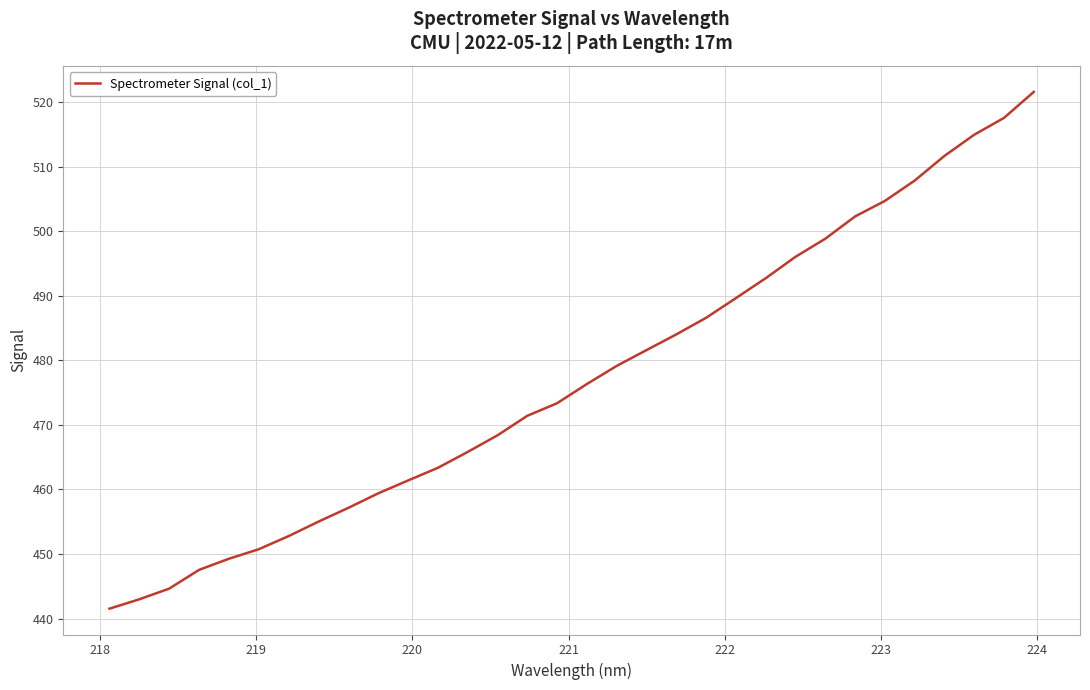

Count the number of categories in the chart.

32